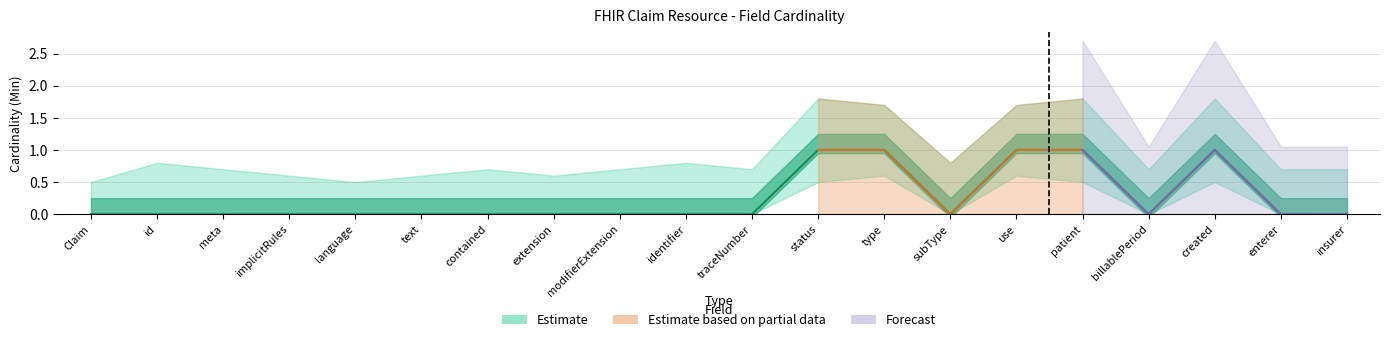

The value of Upper Estimate at Claim.enterer is 0.7. True or false?

True